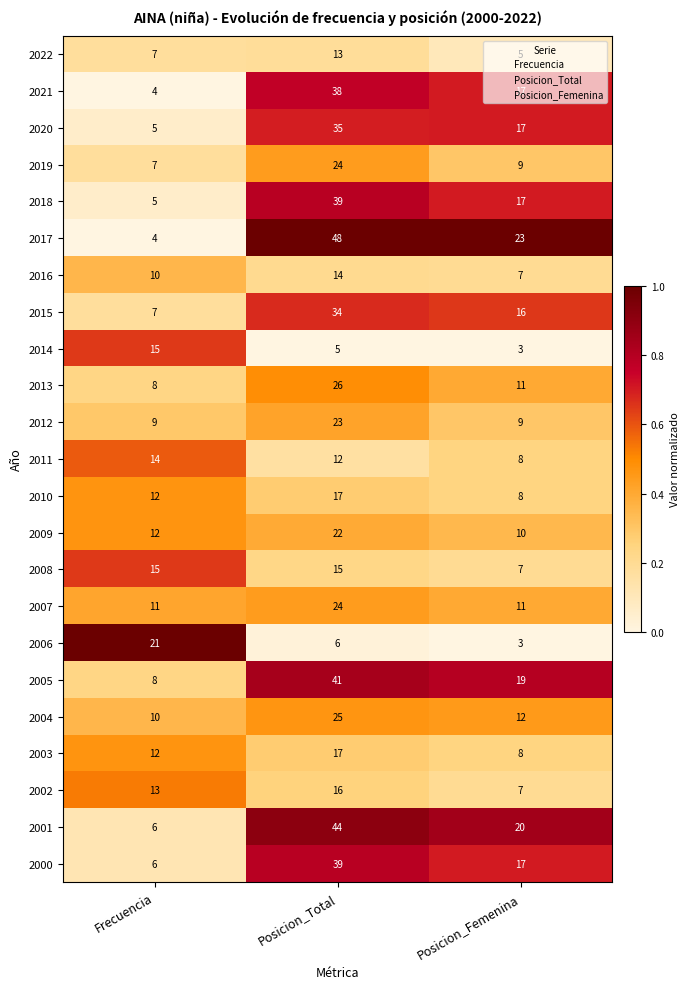

How many 2007 values are between 11 and 24?

3